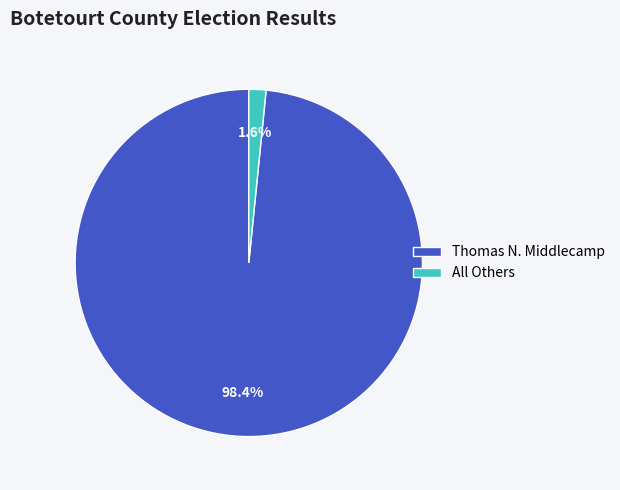

The Thomas N. Middlecamp slice represents 98% of the pie. True or false?

True